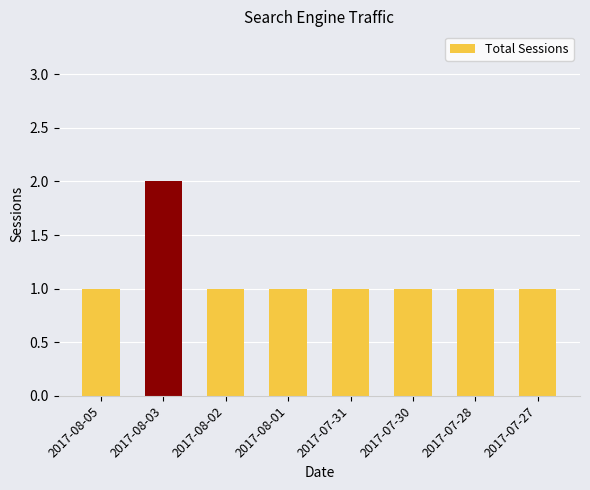

At which category does the chart reach its peak across all series?

2017-08-03